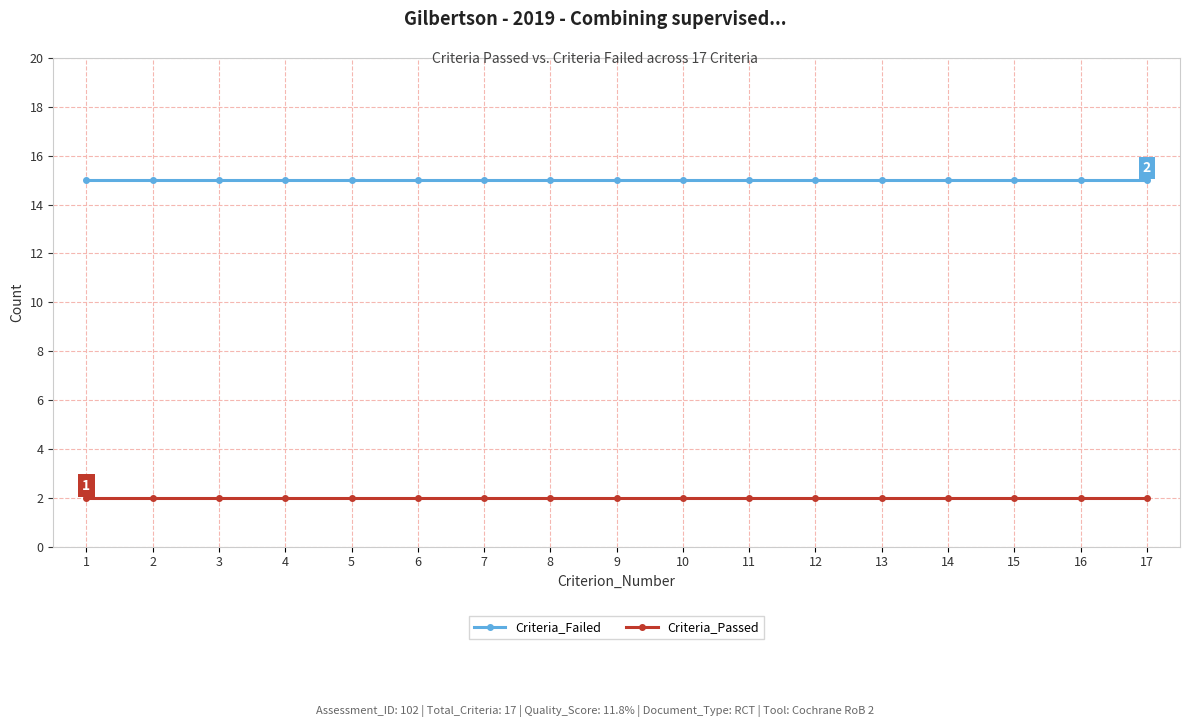

List the series in order of their overall mean, lowest first.

Criteria_Passed, Criteria_Failed